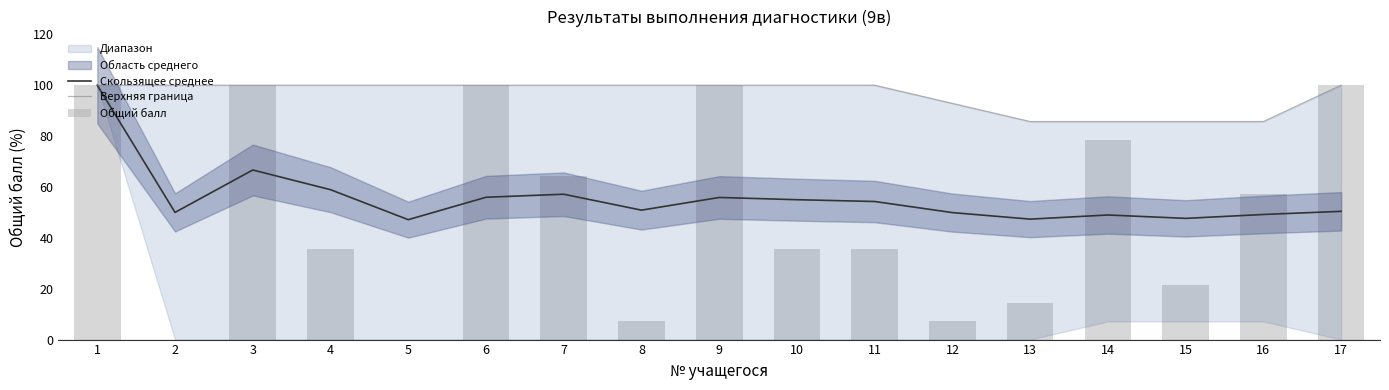

What is the average value of the Скользящее среднее series?

55.6